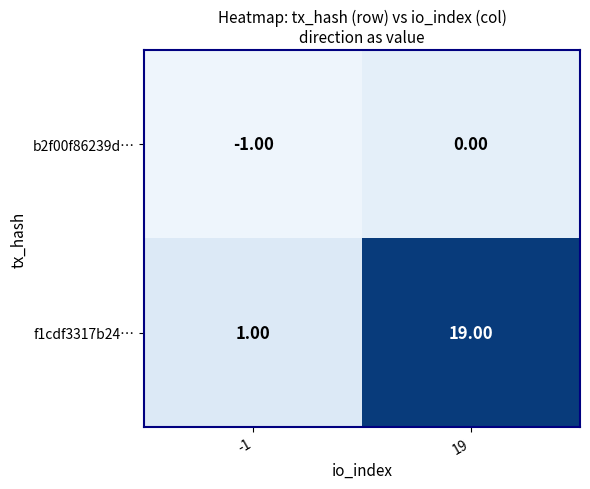

Which series has the largest range (max minus min)?

f1cdf3317b24…